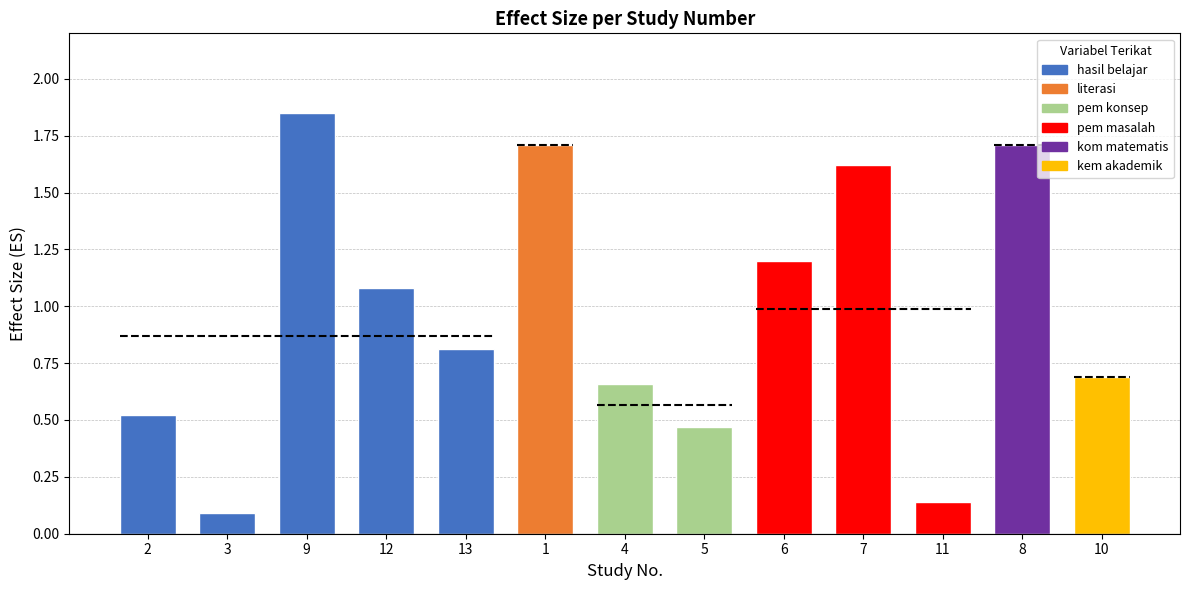

True or false: the data shows 2.5 at 8.

False